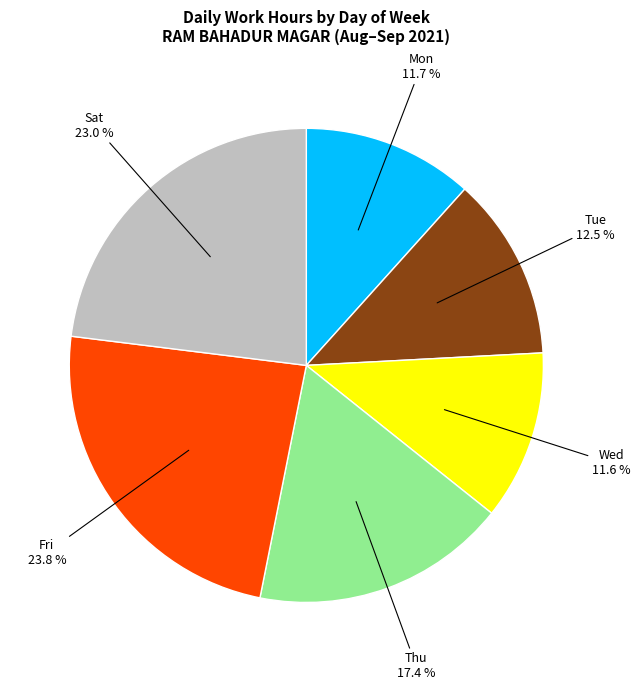

Is there any slice that represents more than half of the pie?

No